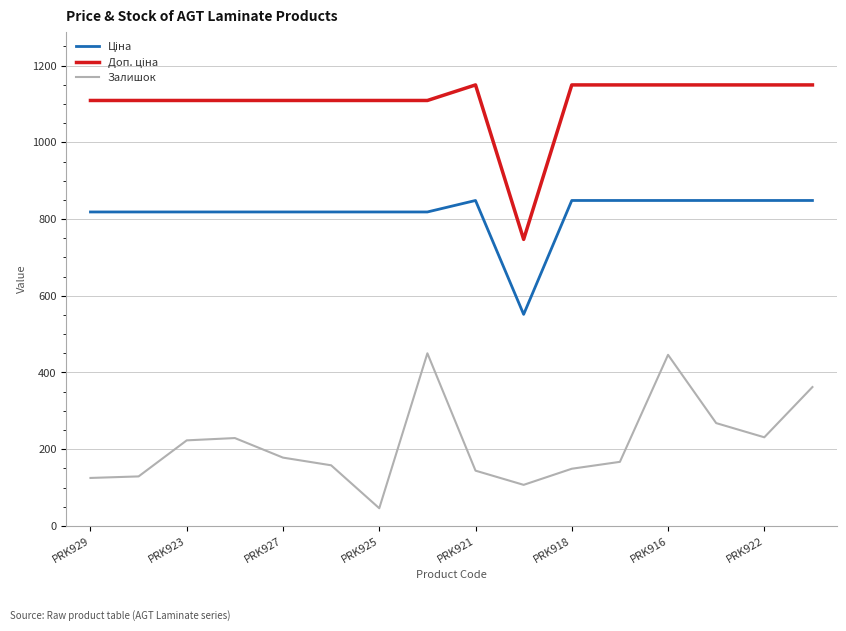

What is the greatest value displayed?

1149.7